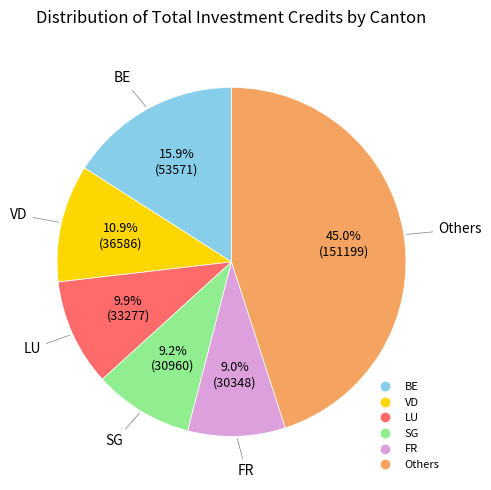

Is there any slice that represents more than half of the pie?

No